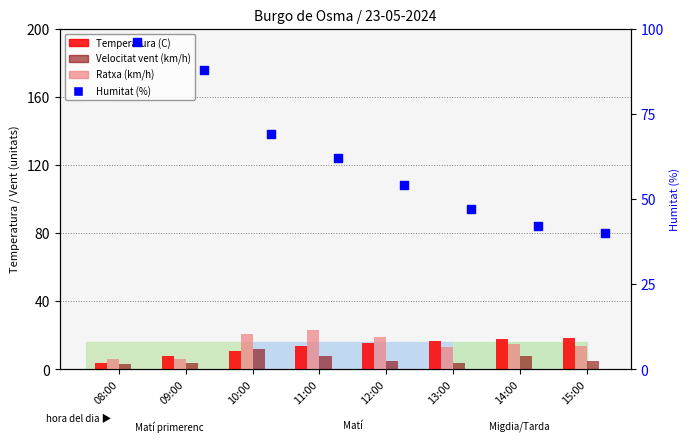

What are all the series names shown in the legend?

Temperatura (C), Ratxa (km/h), Velocitat vent (km/h), Humitat (%)